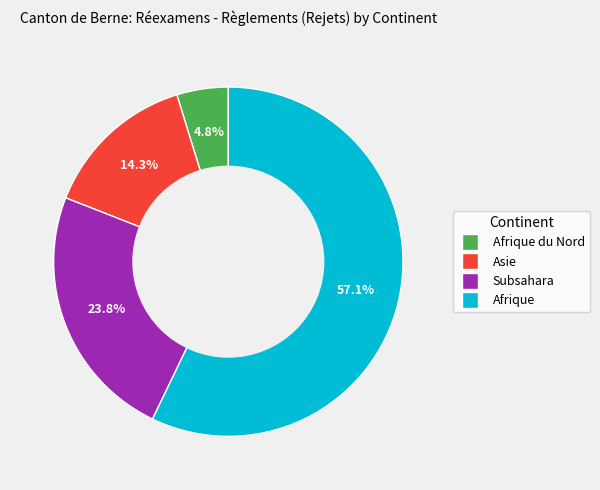

Which slice is the largest?

Afrique